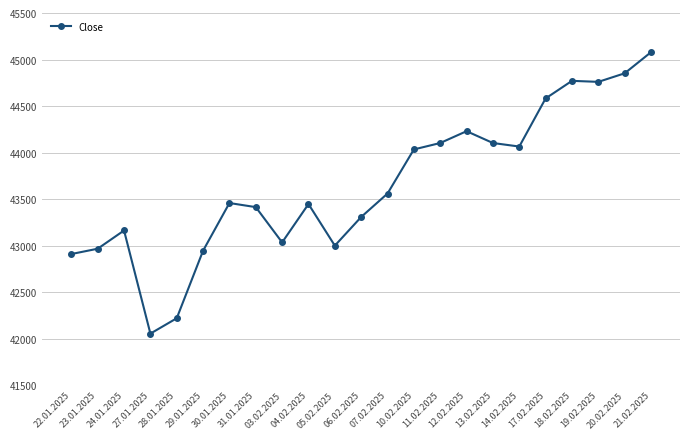

What is the label of the 10th point from the left?

04.02.2025